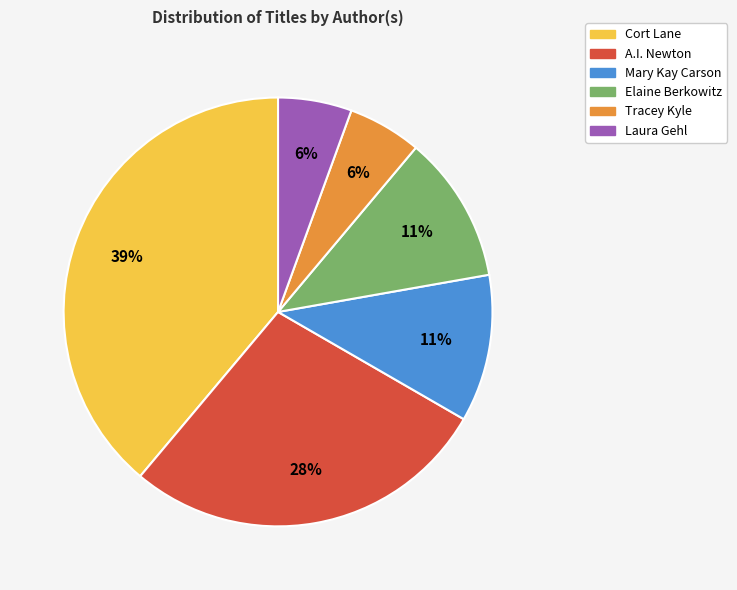

Which slice is the largest?

Cort Lane